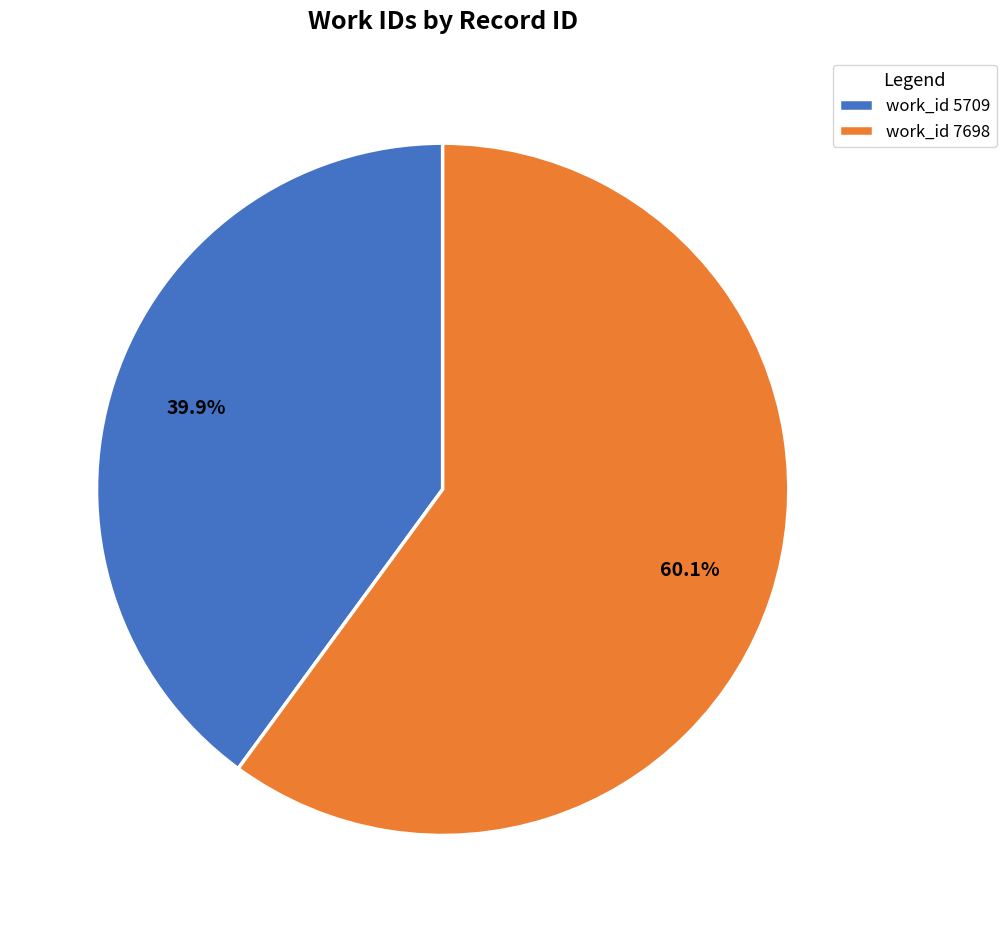

How many segments does this pie chart have?

2